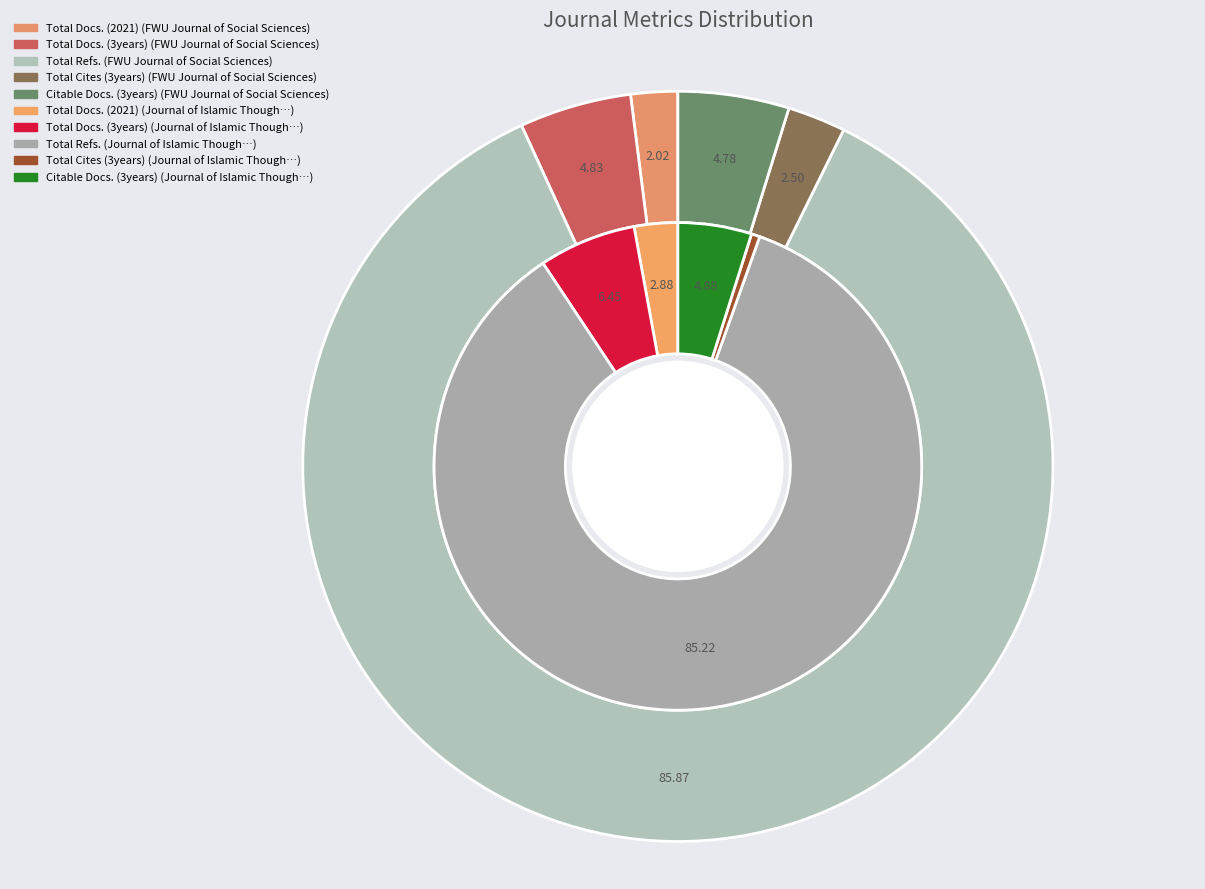

What is the largest slice in the pie chart?

FWU Journal of Social Sciences